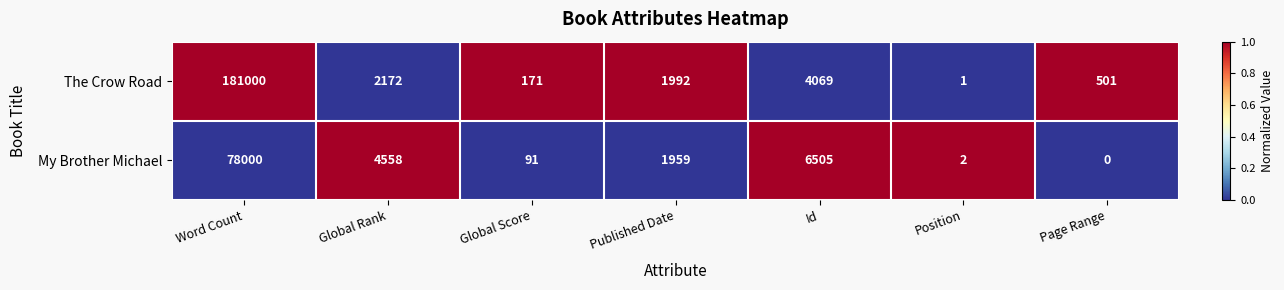

What is the sum of all The Crow Road values?

189906